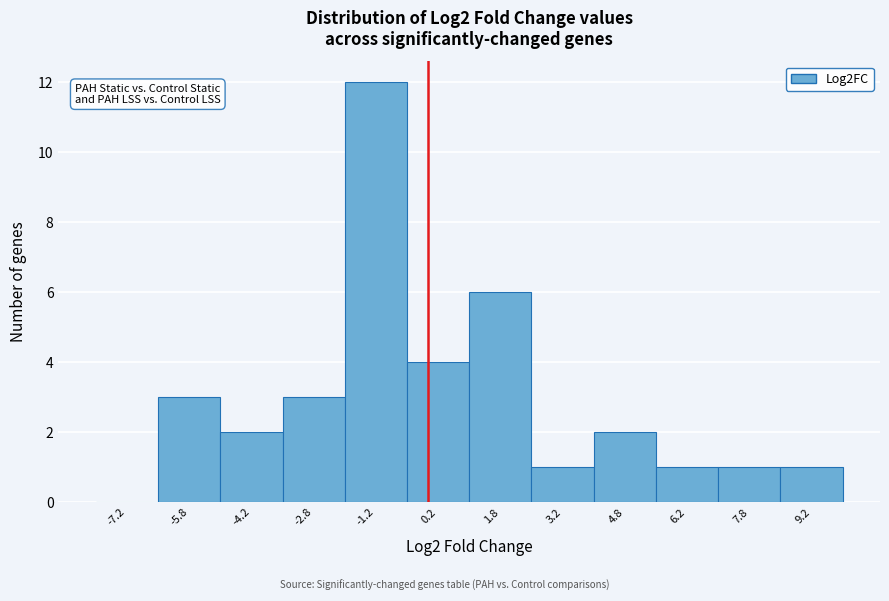

Reading left to right, list every bar in this chart as the range it spans on the x-axis followed by its height. Neither the bar edges nor the heights are printed on the chart, so give them approximately, as read against the axes.

-8.0 to -6.5: 0
-6.5 to -5.0: 3
-5.0 to -3.5: 2
-3.5 to -2.0: 3
-2.0 to -0.5: 12
-0.5 to 1.0: 4
1.0 to 2.5: 6
2.5 to 4.0: 1
4.0 to 5.5: 2
5.5 to 7.0: 1
7.0 to 8.5: 1
8.5 to 10.0: 1